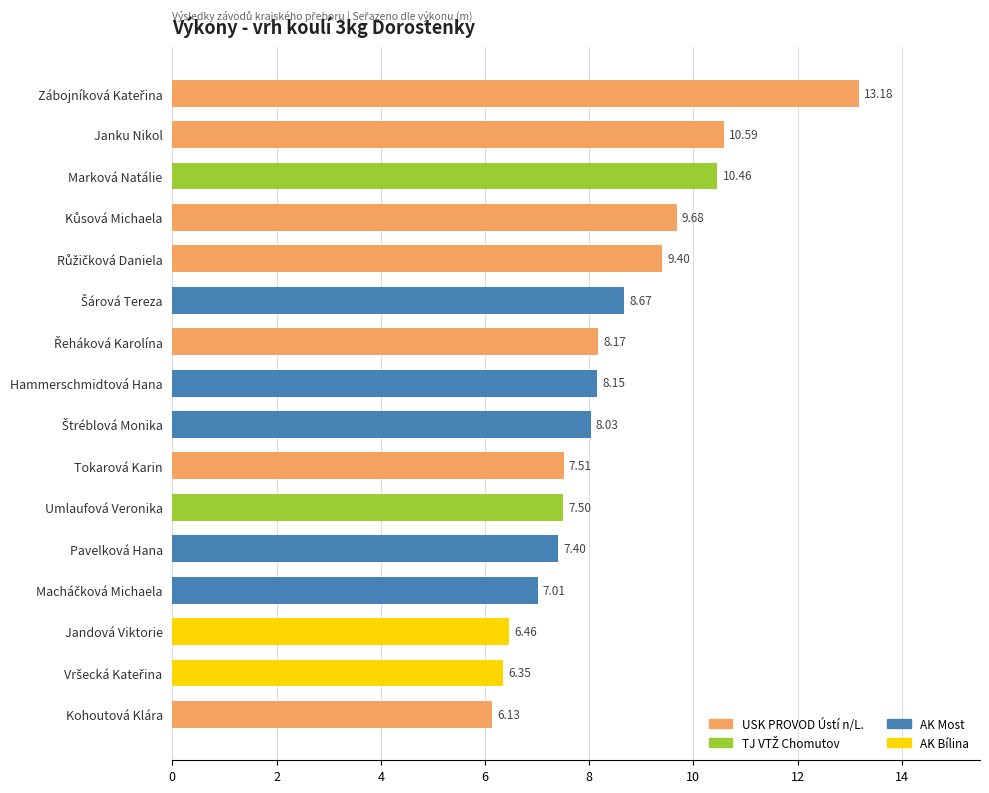

What is the difference between the second highest and second lowest values?

4.2